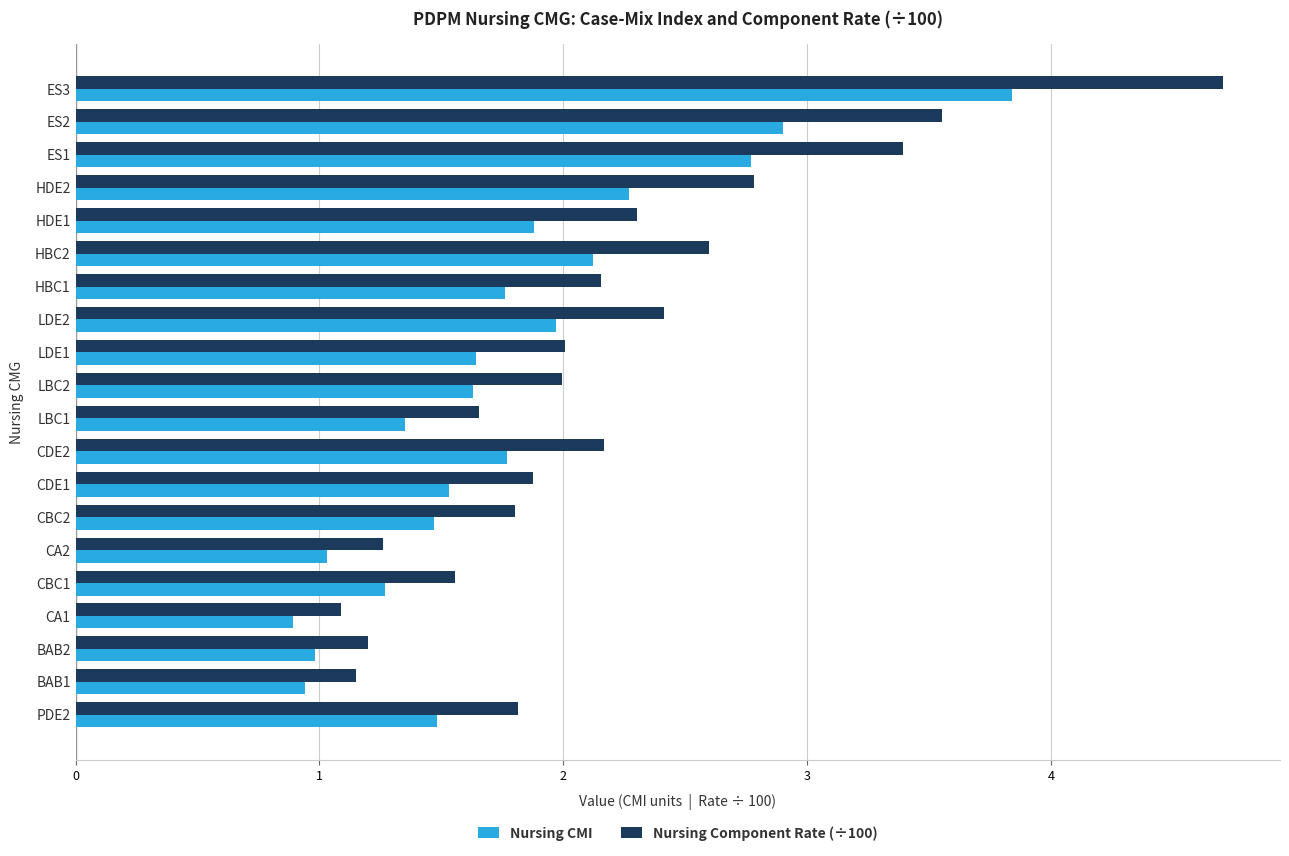

Which series has the largest range (max minus min)?

Nursing Component Rate (÷100)